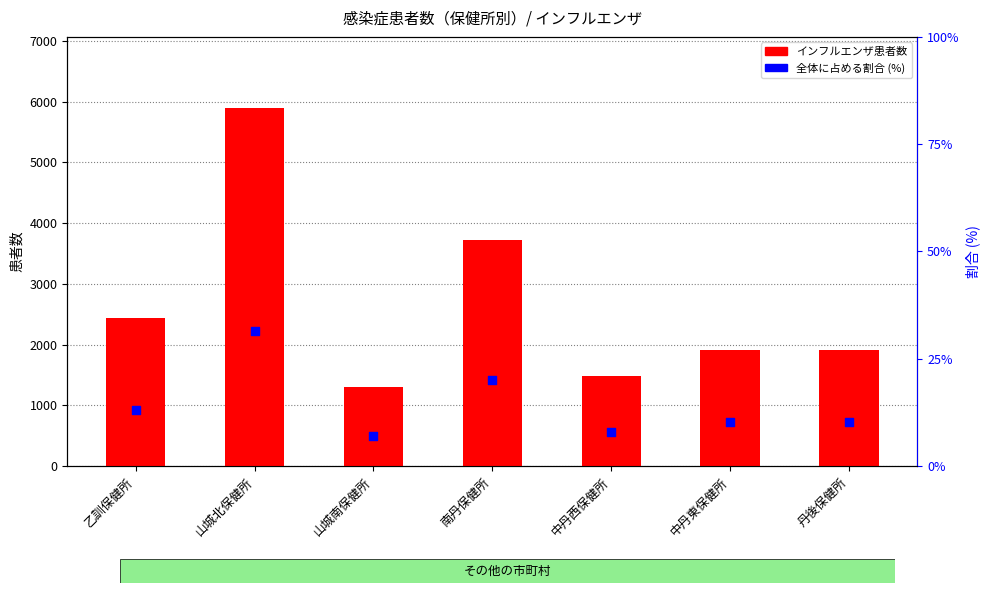

At which category is the sum across all series the highest?

山城北保健所